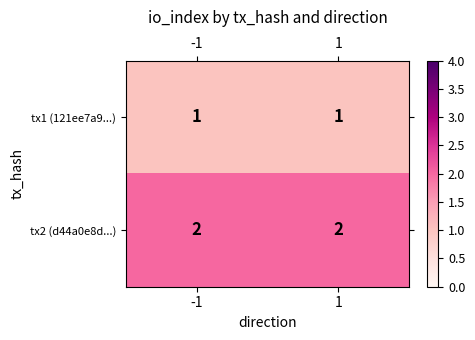

Rank the series by their average value, from highest to lowest.

tx2 (d44a0e8d...), tx1 (121ee7a9...)